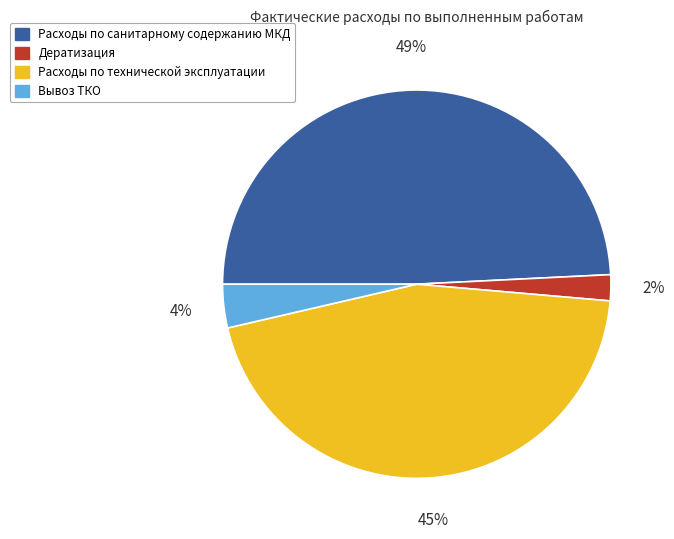

Combined, do Дератизация and Расходы по санитарному содержанию МКД account for over 50%?

Yes